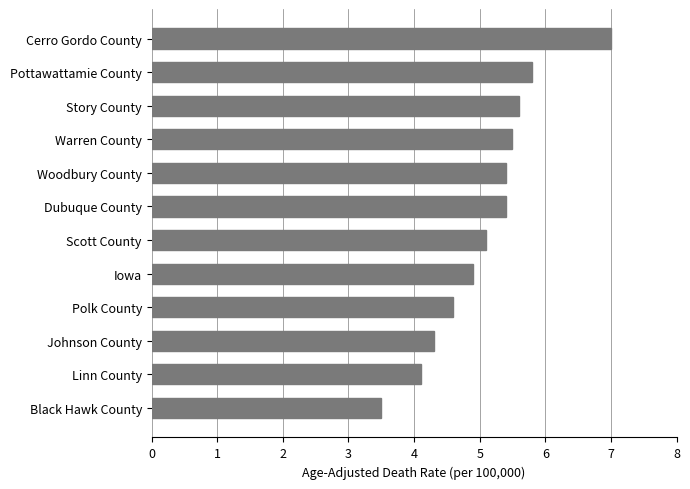

What value does the data have at Warren County?

5.5